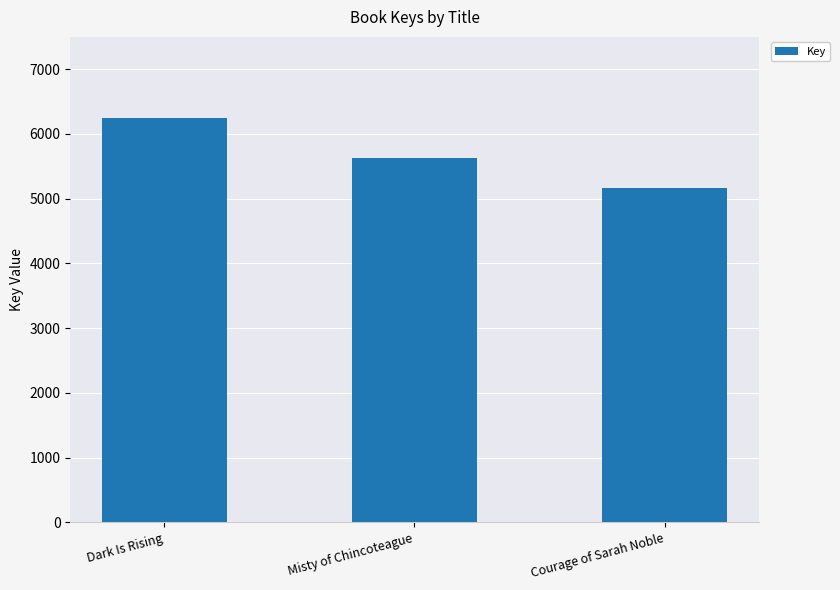

Which category has the lowest value across all series?

Courage of Sarah Noble